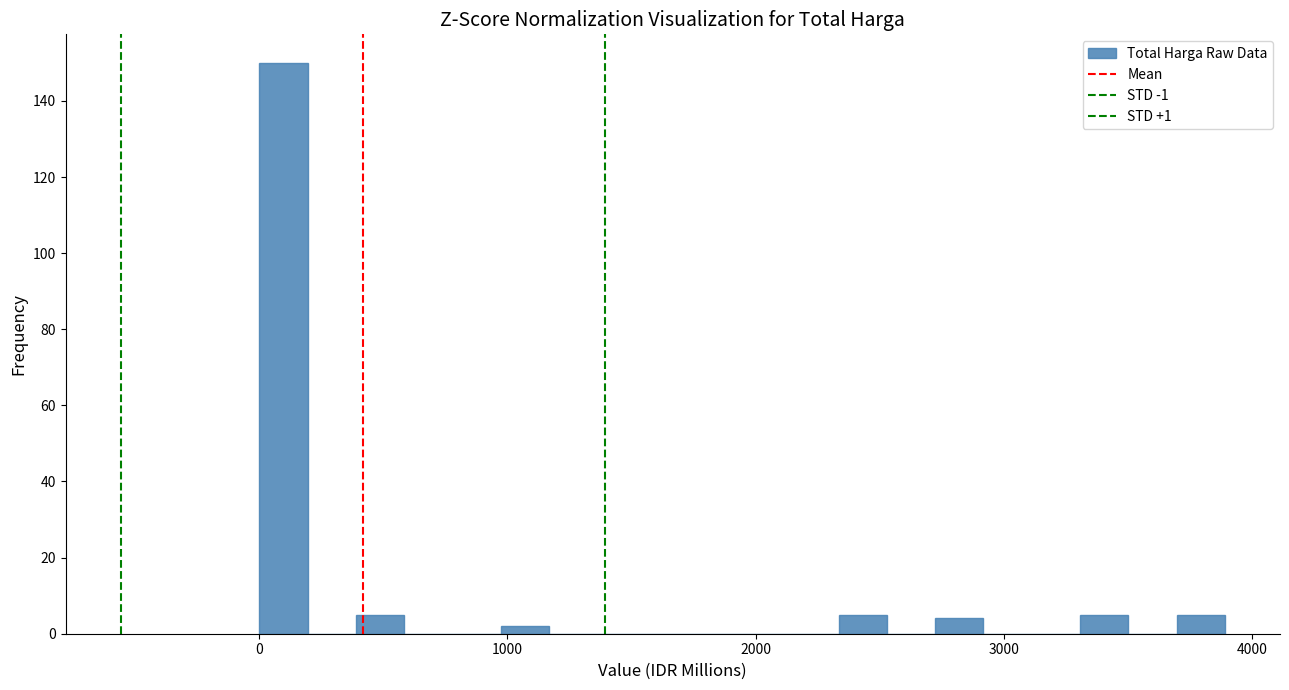

Read against the x-axis, roughly where is the centre of the tallest bar?

100